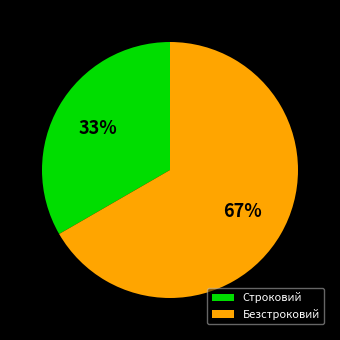

Which slice represents more than half of the pie?

Безстроковий